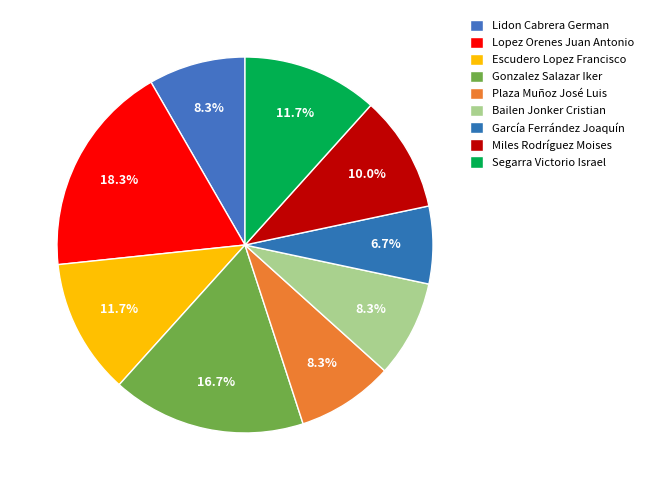

How many segments does this pie chart have?

9